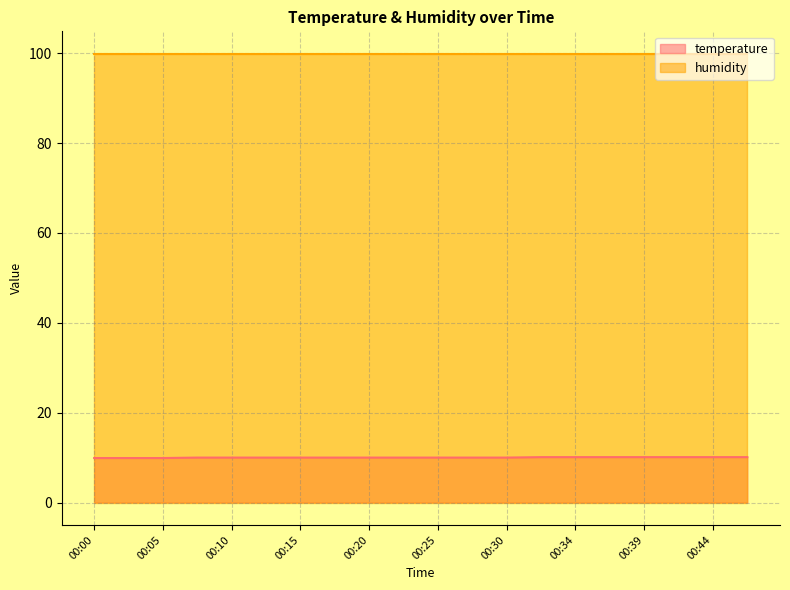

True or false: the data shows 10.0 at 00:22.

True